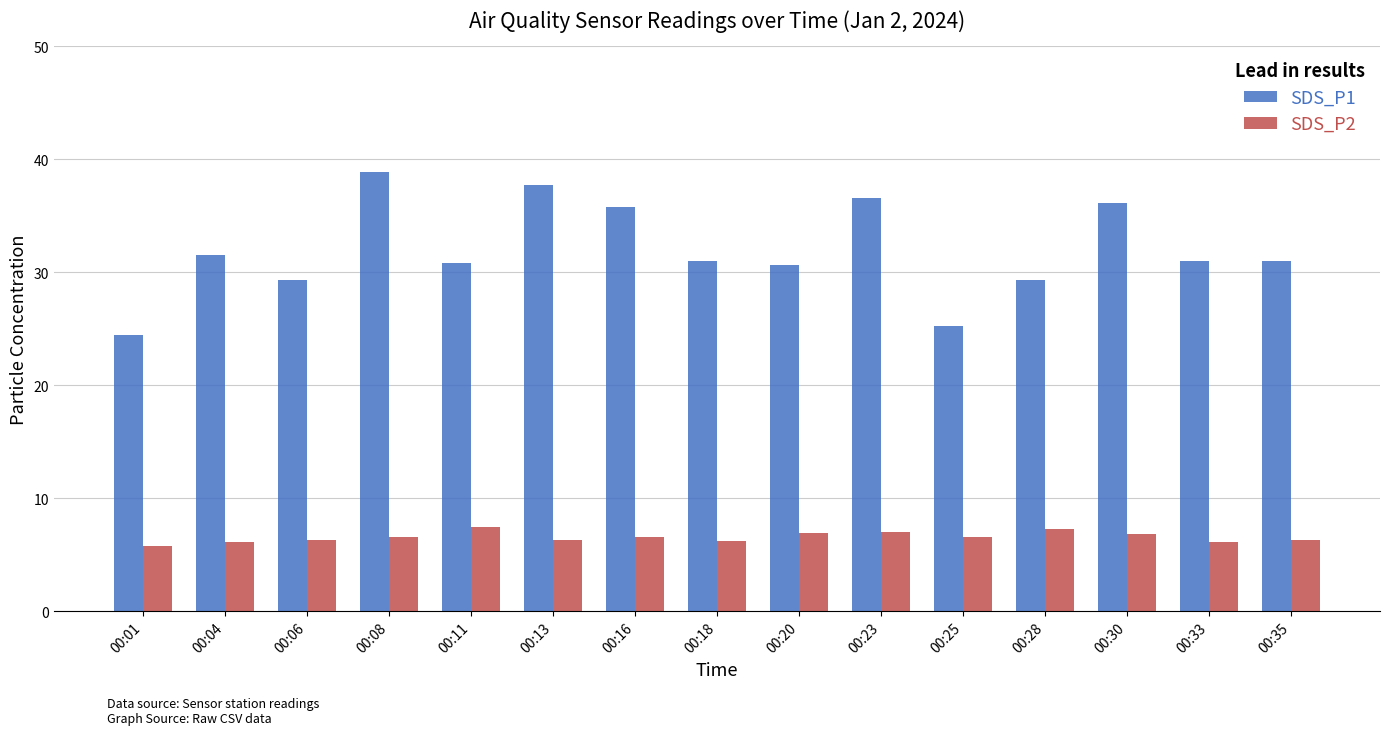

The SDS_P1 series shows 37.8 at 00:13. True or false?

True